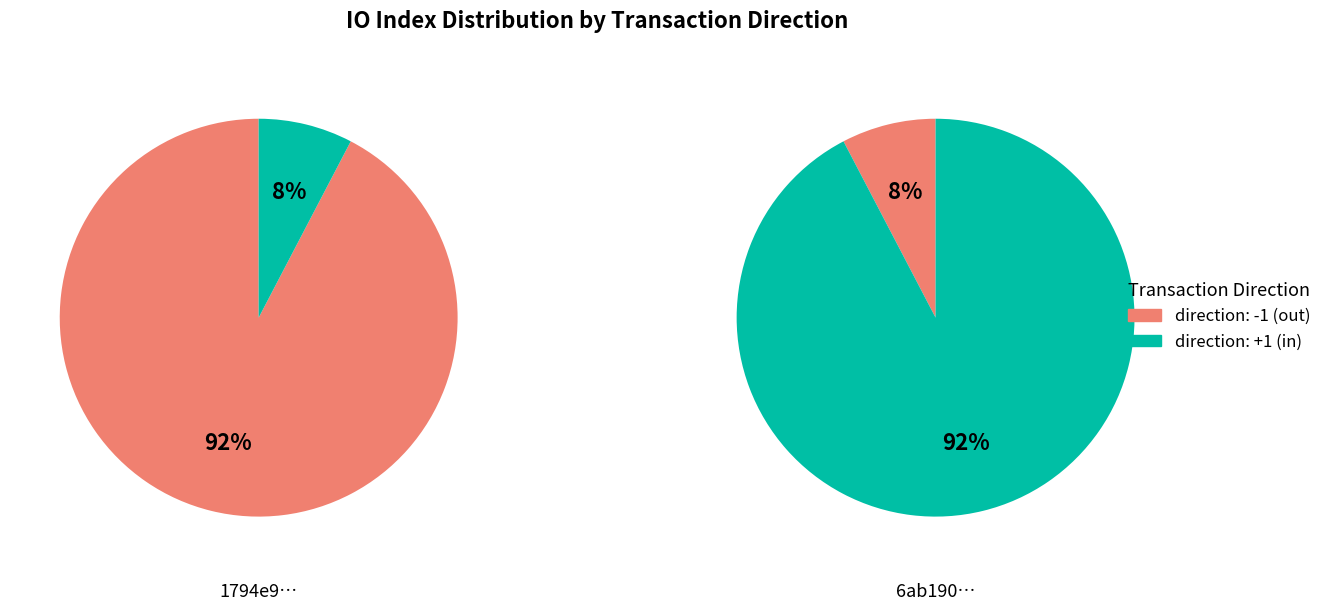

The io_index slice represents 99% of the pie. True or false?

False